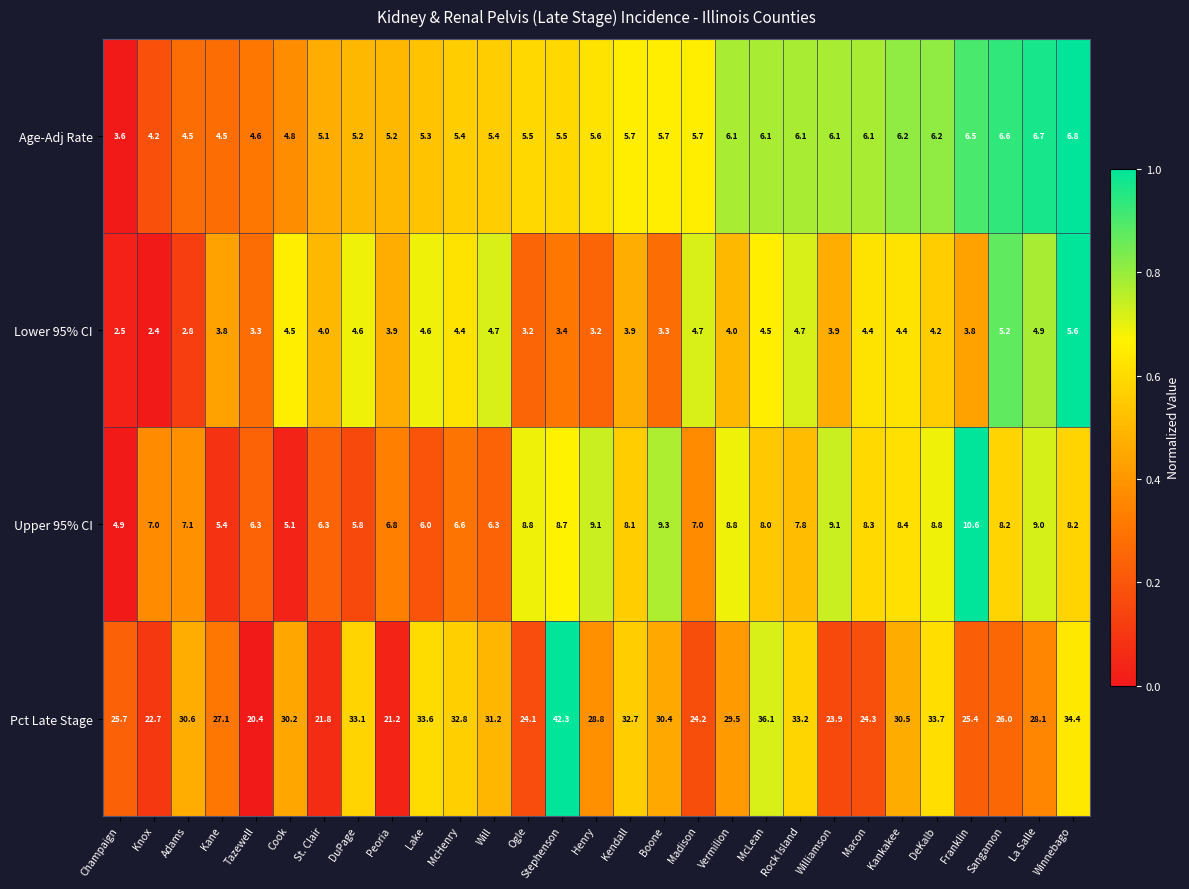

What is the total value across all series at DeKalb?

52.9